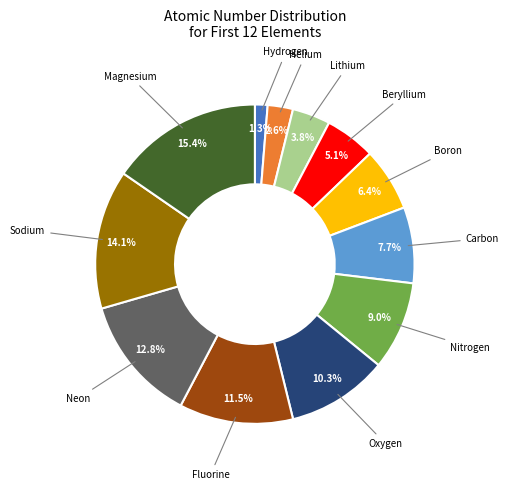

Is there a majority slice in this chart?

No